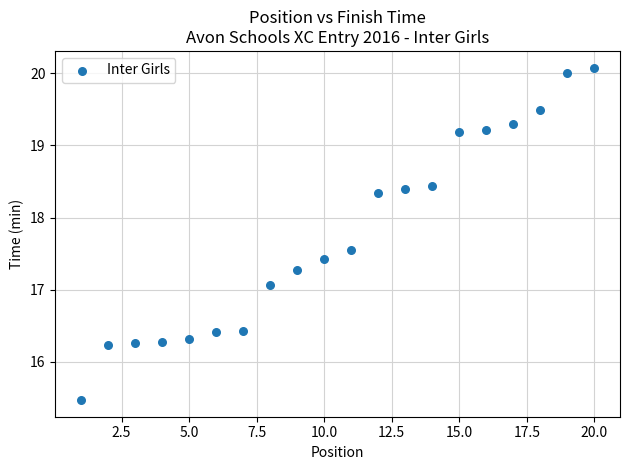

What is the range of X values (max minus min)?

19.0